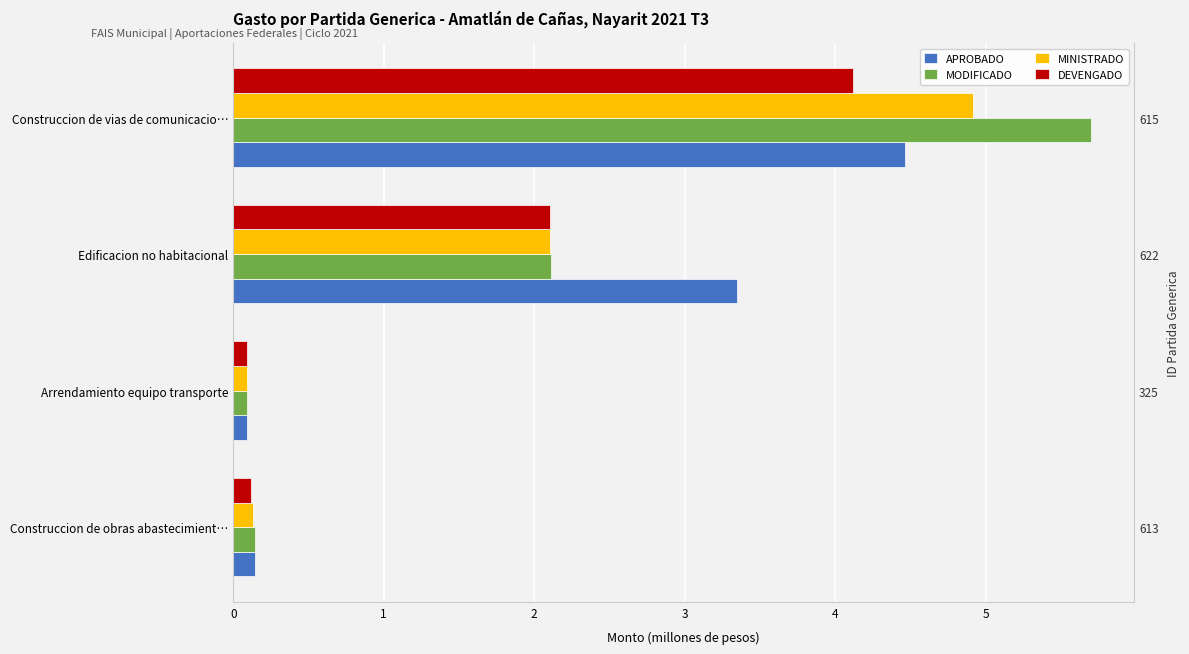

At Edificacion no habitacional, list the series in order from smallest to largest.

MINISTRADO, DEVENGADO, MODIFICADO, APROBADO